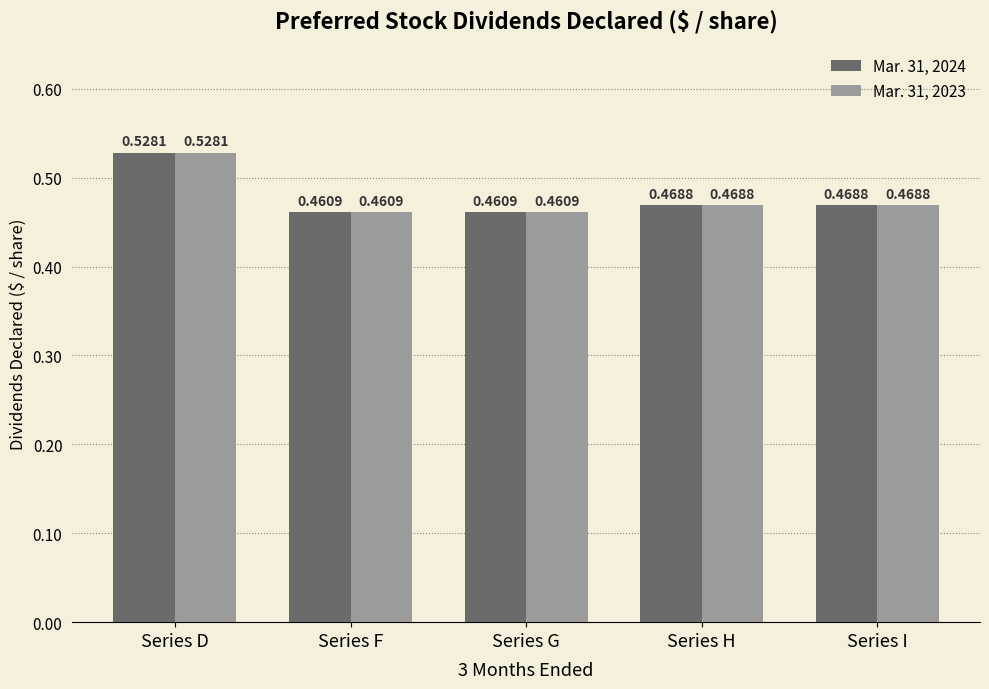

Is the value of Mar. 31, 2023 at Series I greater than the value of Mar. 31, 2024 at Series F?

Yes